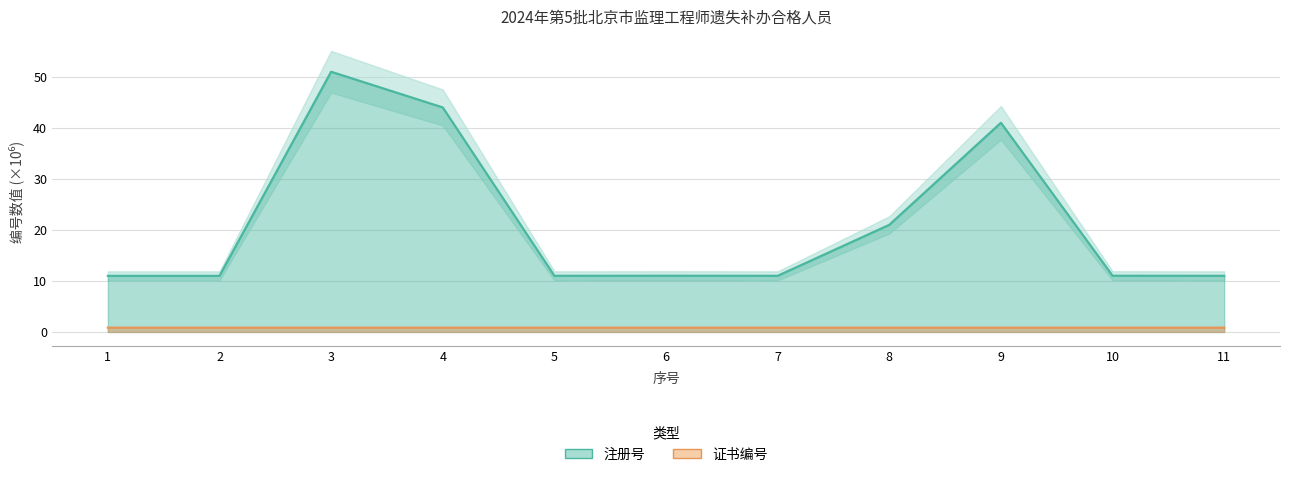

How many series are shown in this chart?

2